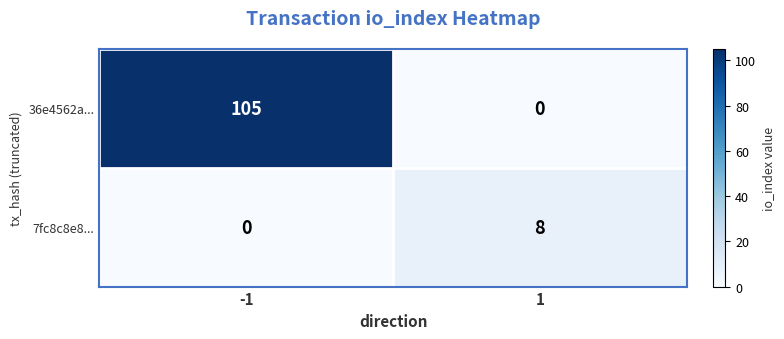

Reading right to left, extract all data points from this chart.

36e4562a...: 0	105
7fc8c8e8...: 8	0